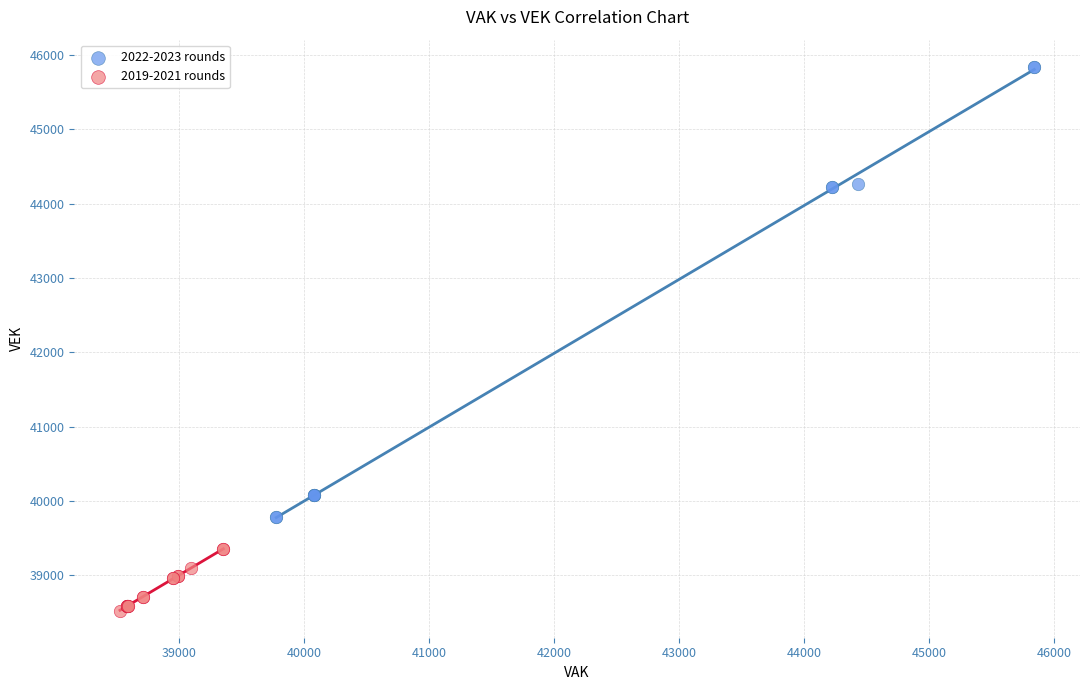

Which series has the largest Y range (max minus min)?

2022-2023 rounds